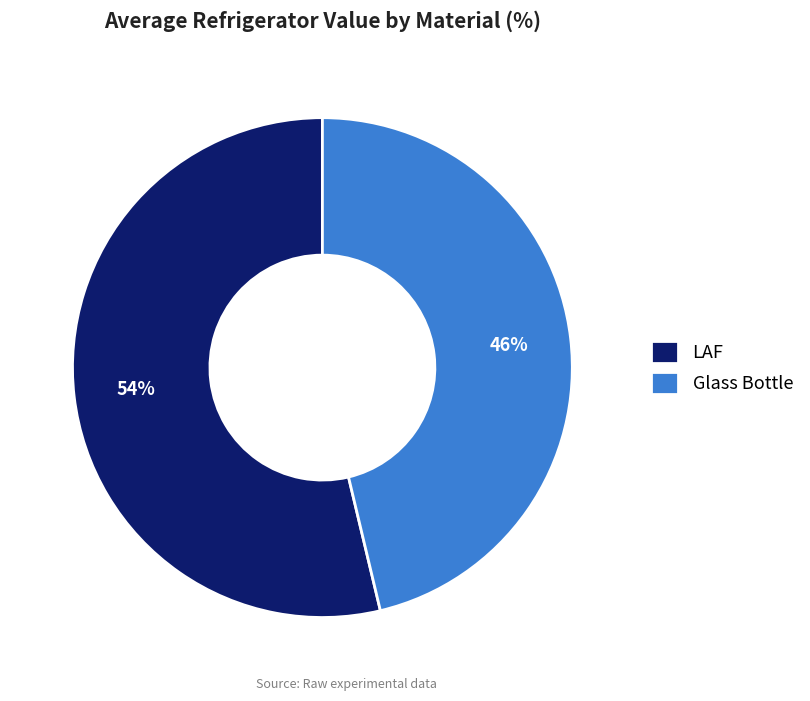

The Glass Bottle slice represents 37% of the pie. True or false?

False